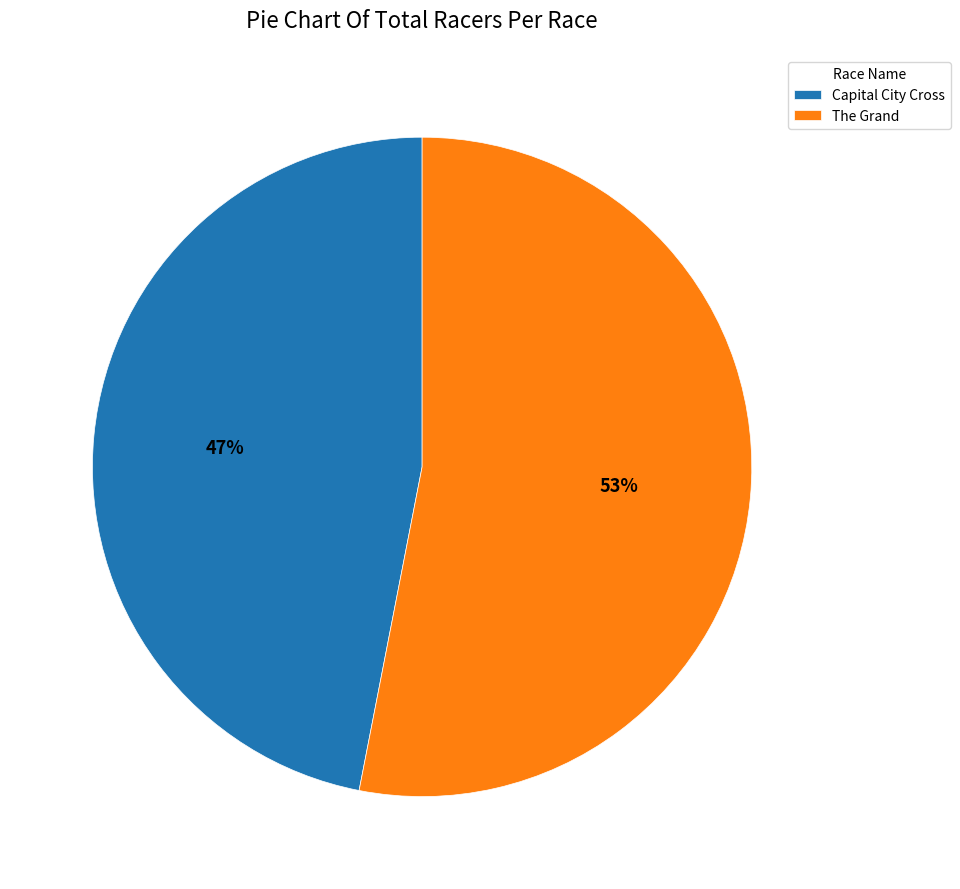

Rank the categories by value from highest to lowest.

The Grand, Capital City Cross